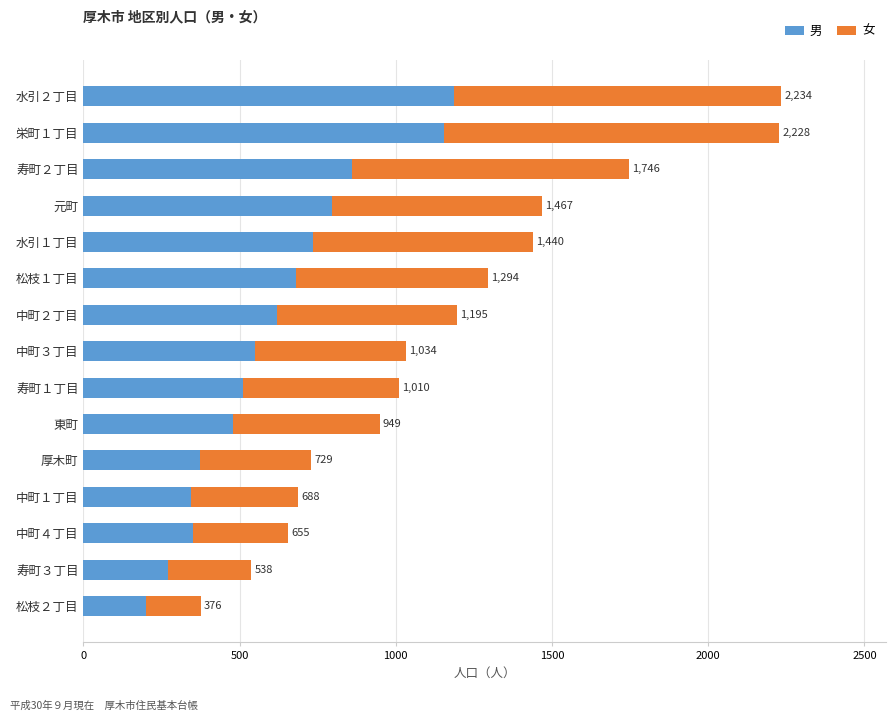

What are all the series names shown in the legend?

男, 女